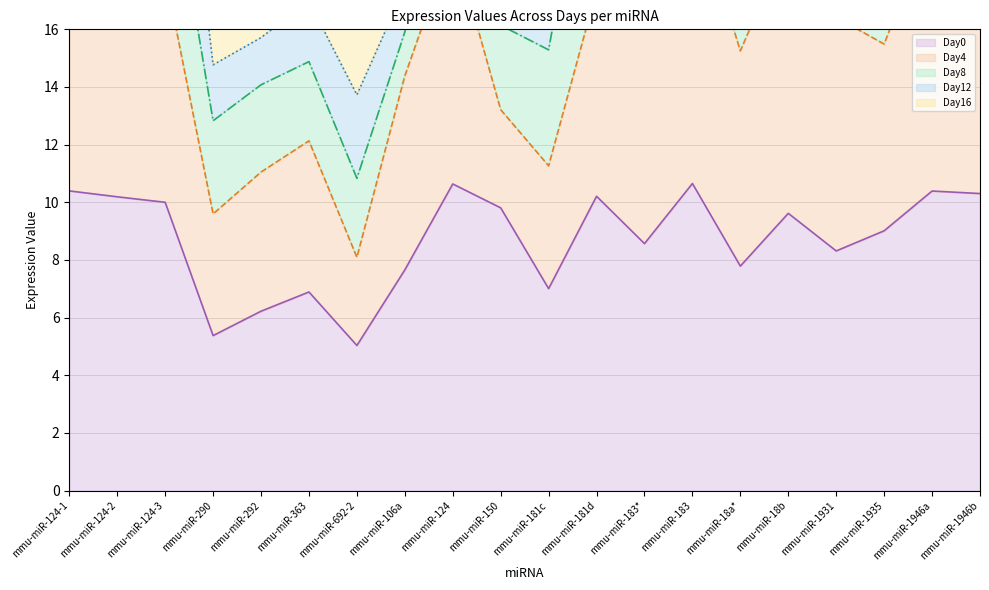

What is the spread (max minus min) of values at mmu-miR-181c?

19.9